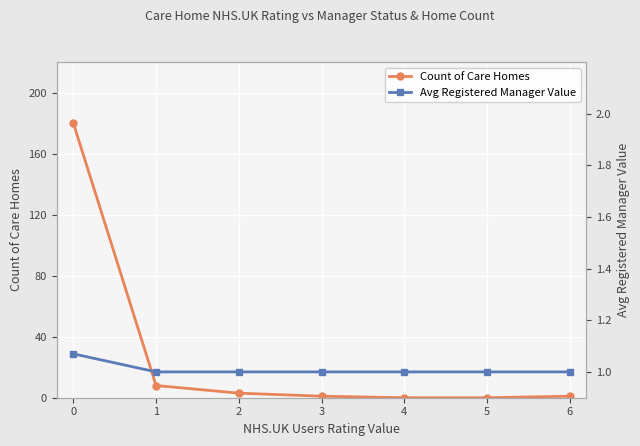

What is the value of the Avg Registered Manager Value point at the 4th from the left?

1.0